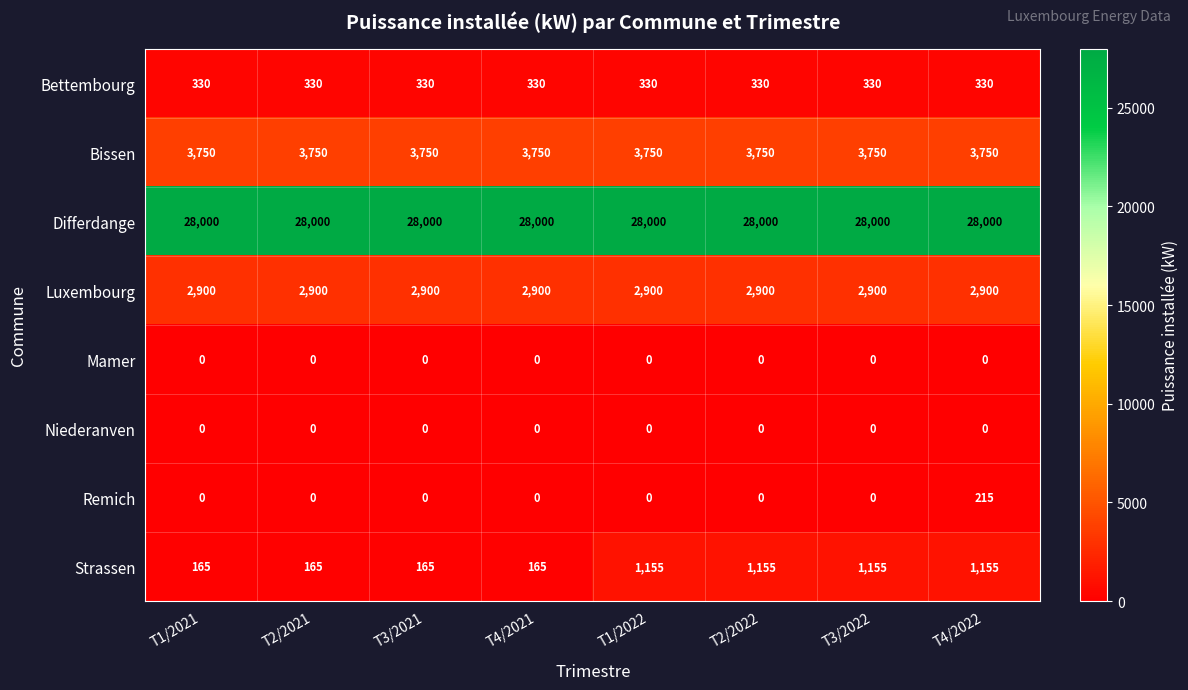

At which category is the sum across all series the highest?

T4/2022